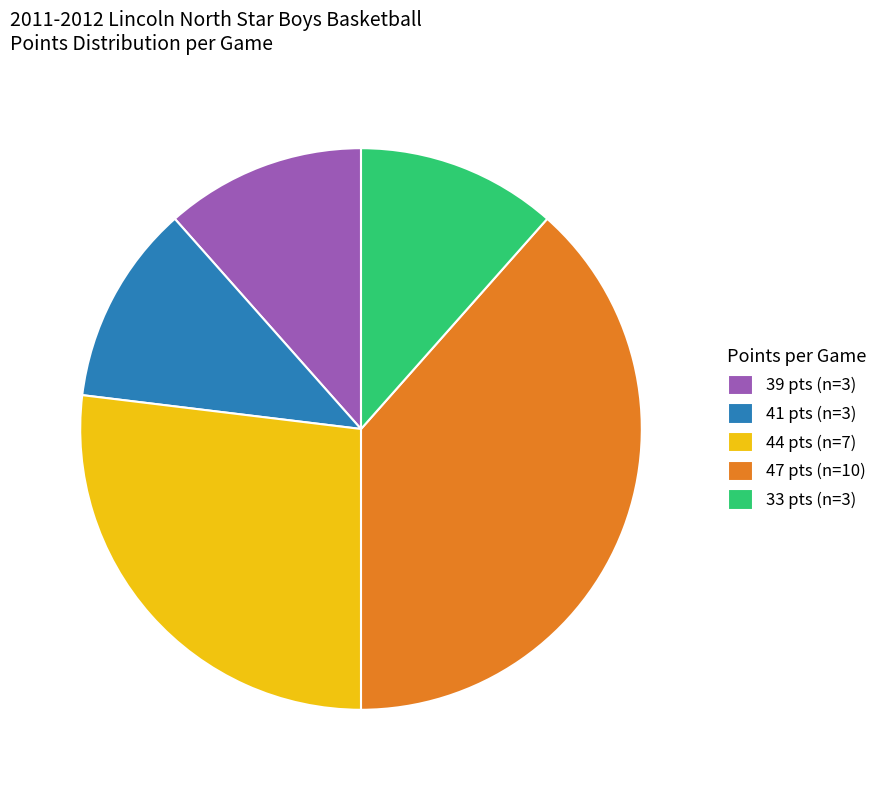

Which has a higher value, 47 pts (n=10) or 39 pts (n=3)?

47 pts (n=10)